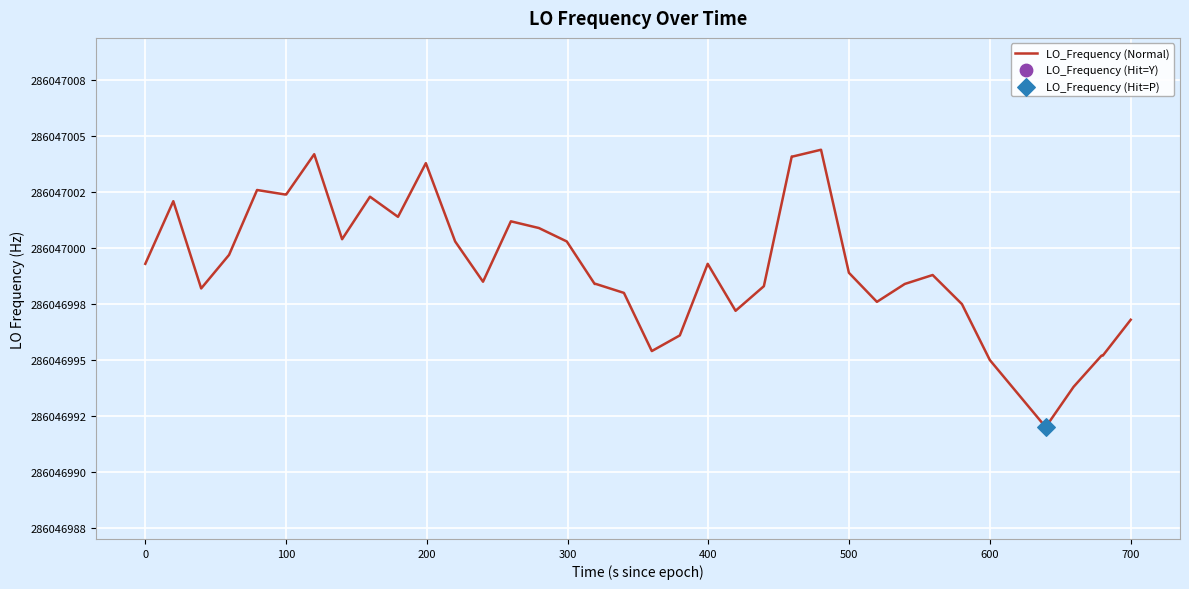

Approximately how many times larger is the value at 22 compared to 21?

1.0